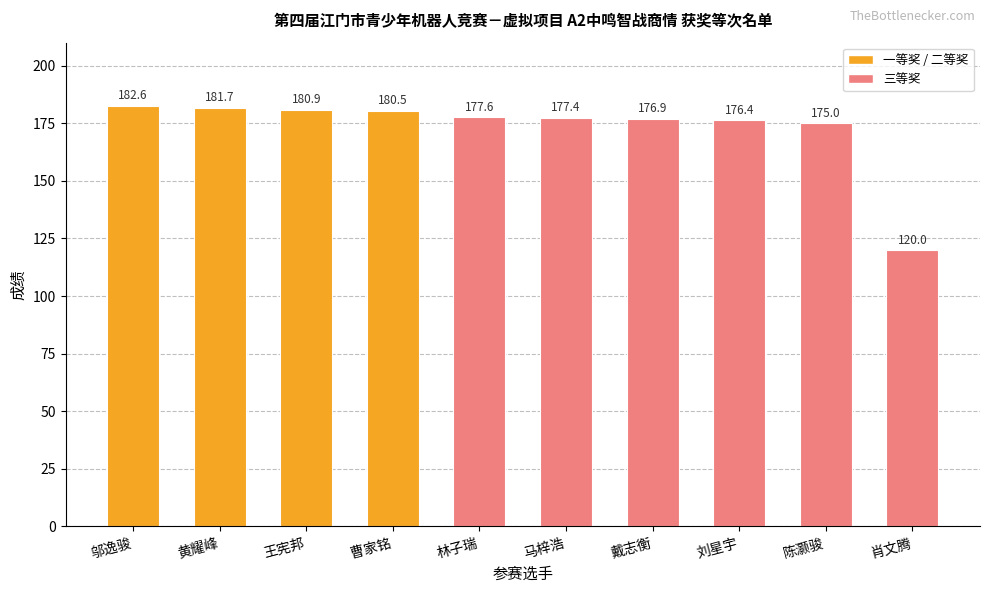

Where is the data nearest to the value 151?

陈灏骏